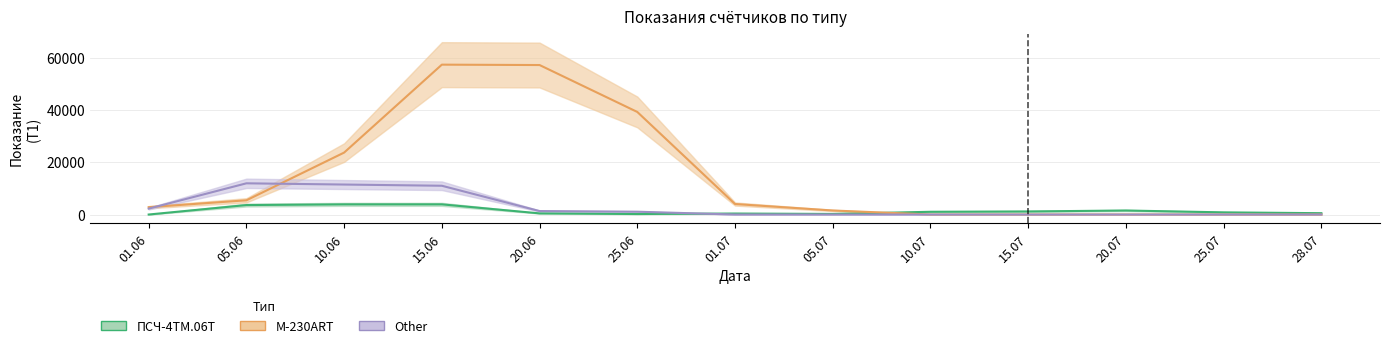

True or false: Other and M-230ART intersect in this chart.

True